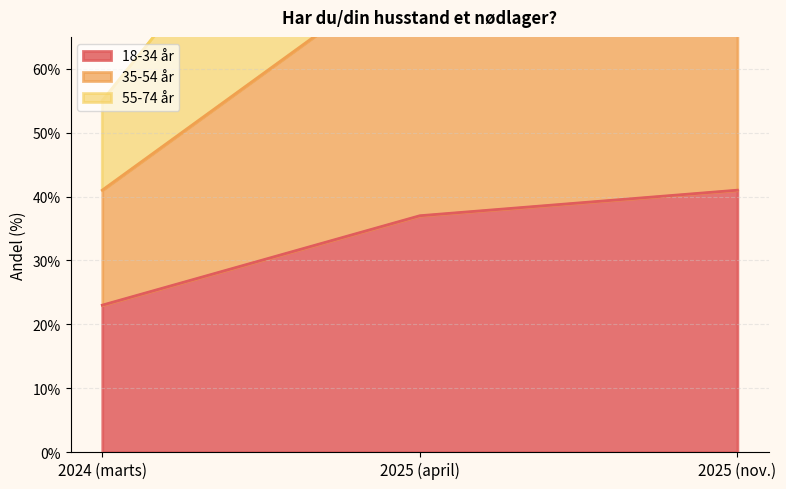

Is the value of 18-34 år at 2024 (marts) greater than the value of 35-54 år at 2024 (marts)?

No